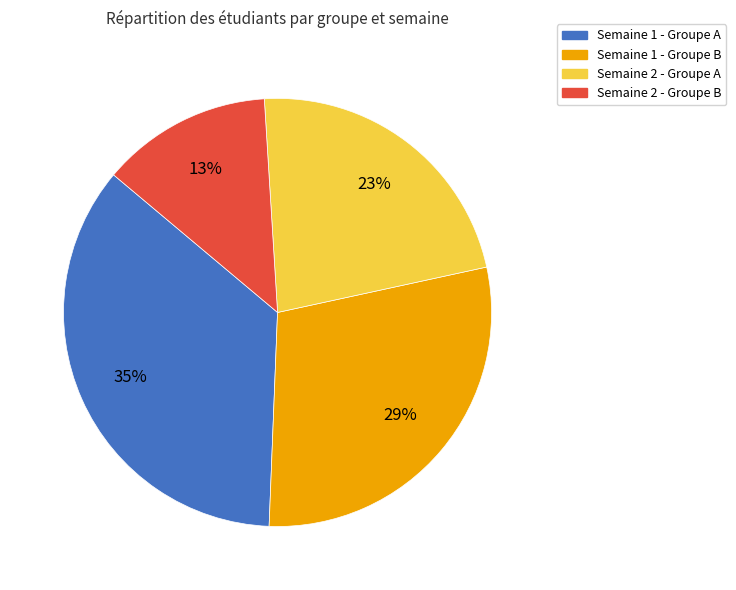

Does Semaine 1 - Groupe B represent more than half of the total?

No